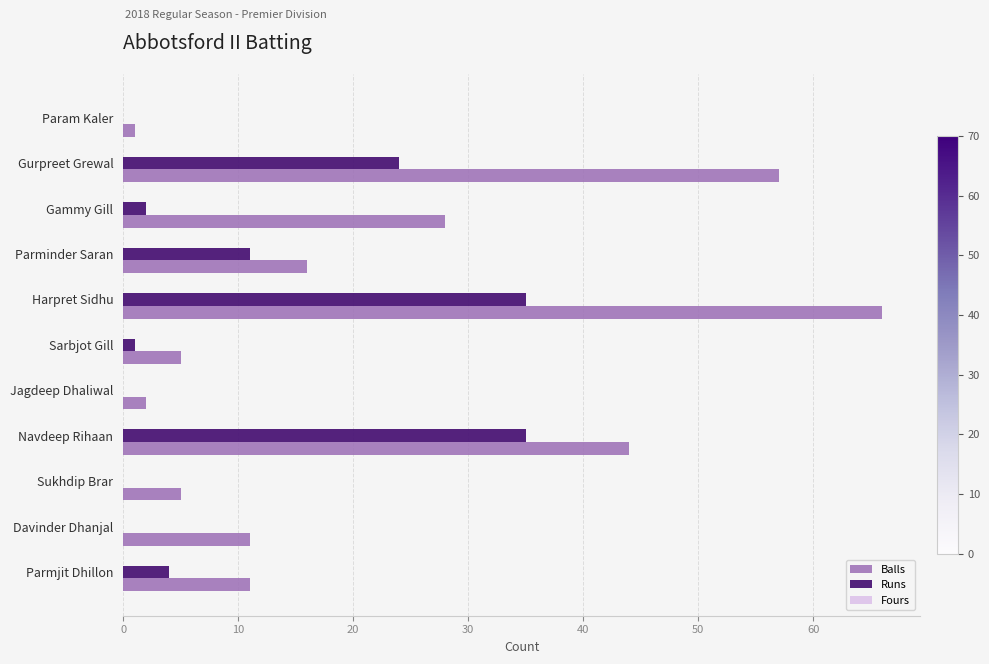

What is the highest value of the Runs series?

35